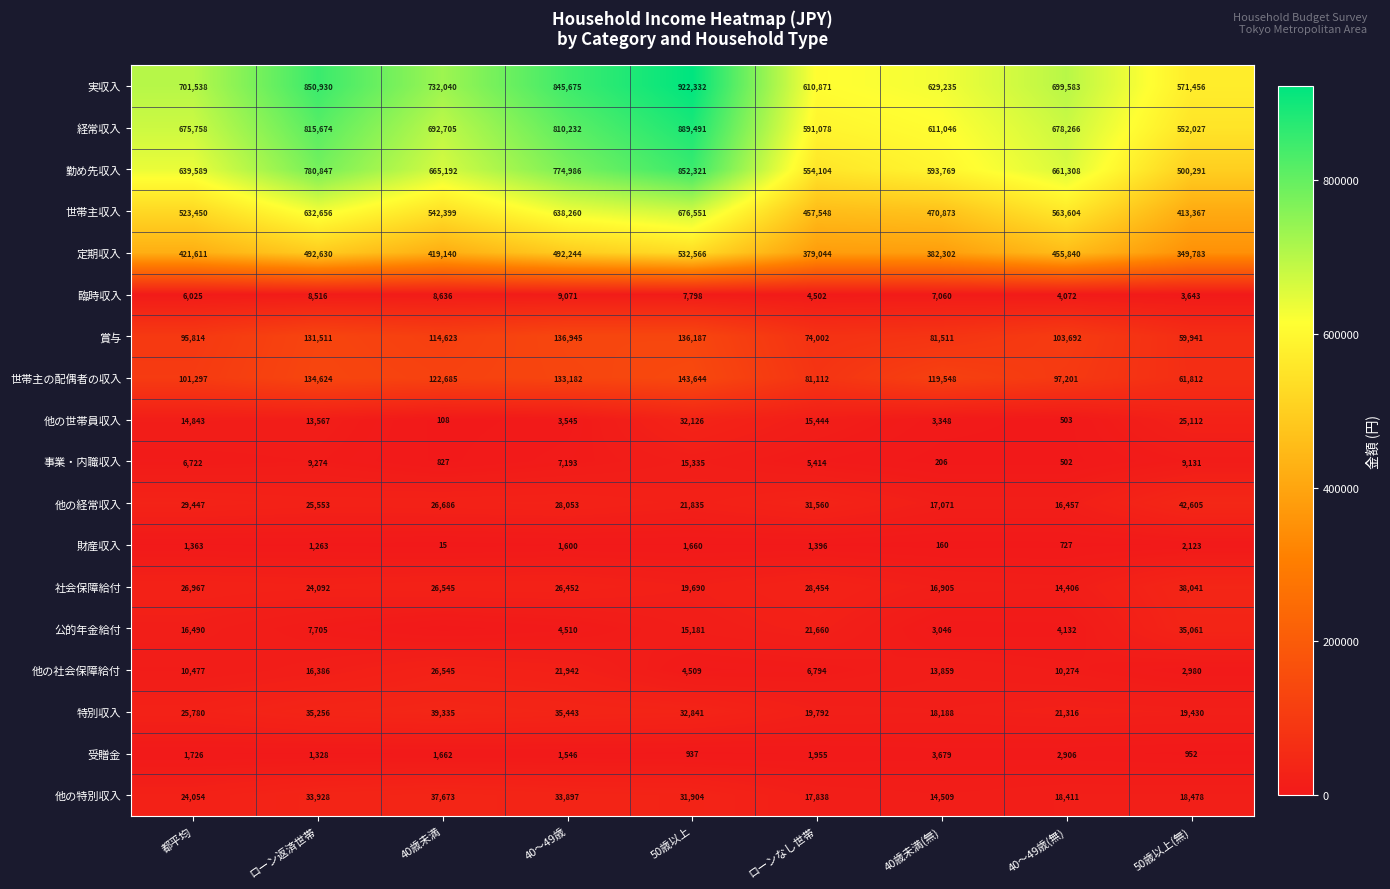

At 50歳以上(無), list the series in order from smallest to largest.

受贈金, 財産収入, 他の社会保障給付, 臨時収入, 事業・内職収入, 他の特別収入, 特別収入, 他の世帯員収入, 公的年金給付, 社会保障給付, 他の経常収入, 賞与, 世帯主の配偶者の収入, 定期収入, 世帯主収入, 勤め先収入, 経常収入, 実収入